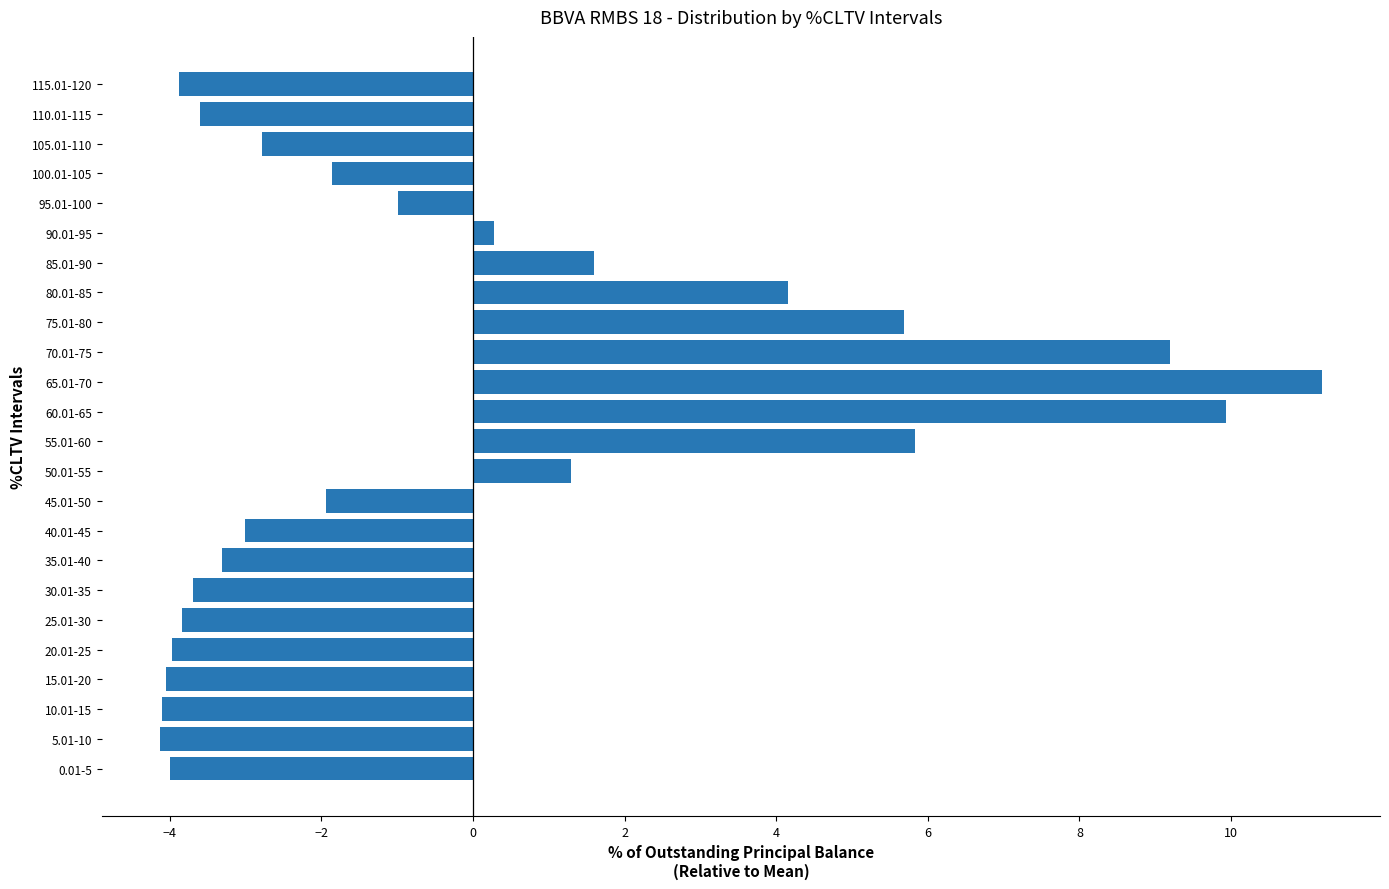

The chart shows a value of -3.0 at 40.01-45. True or false?

True